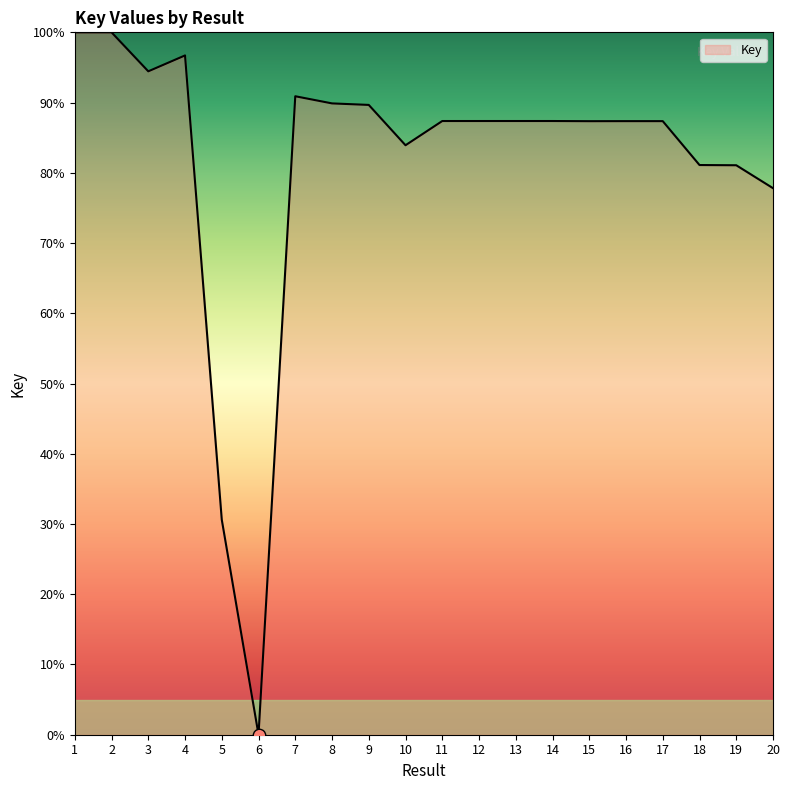

What is the change in value from 1 to 16?

-12.6